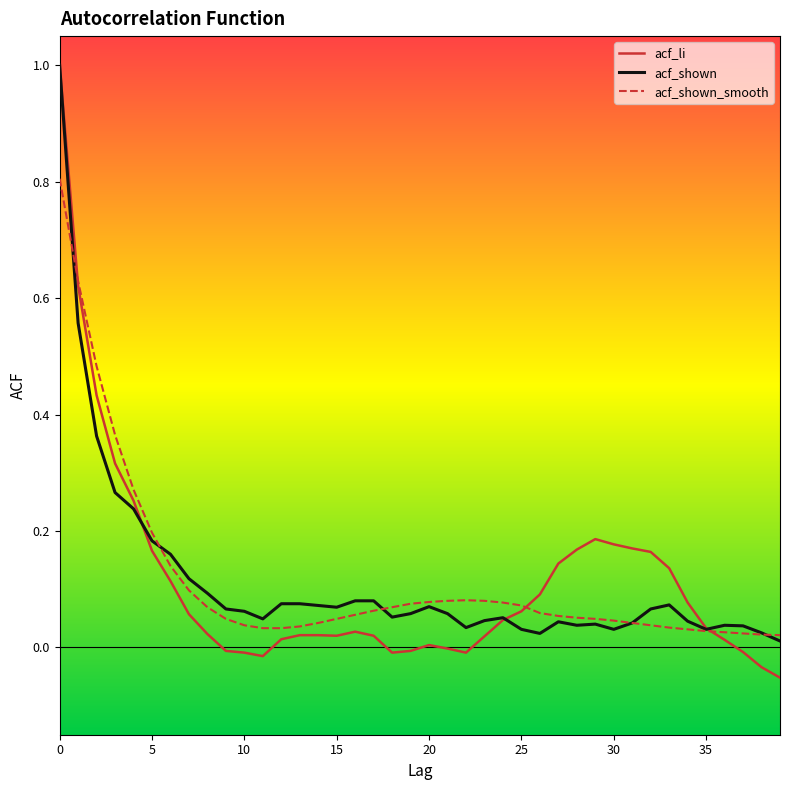

Which series has the largest range (max minus min)?

acf_li